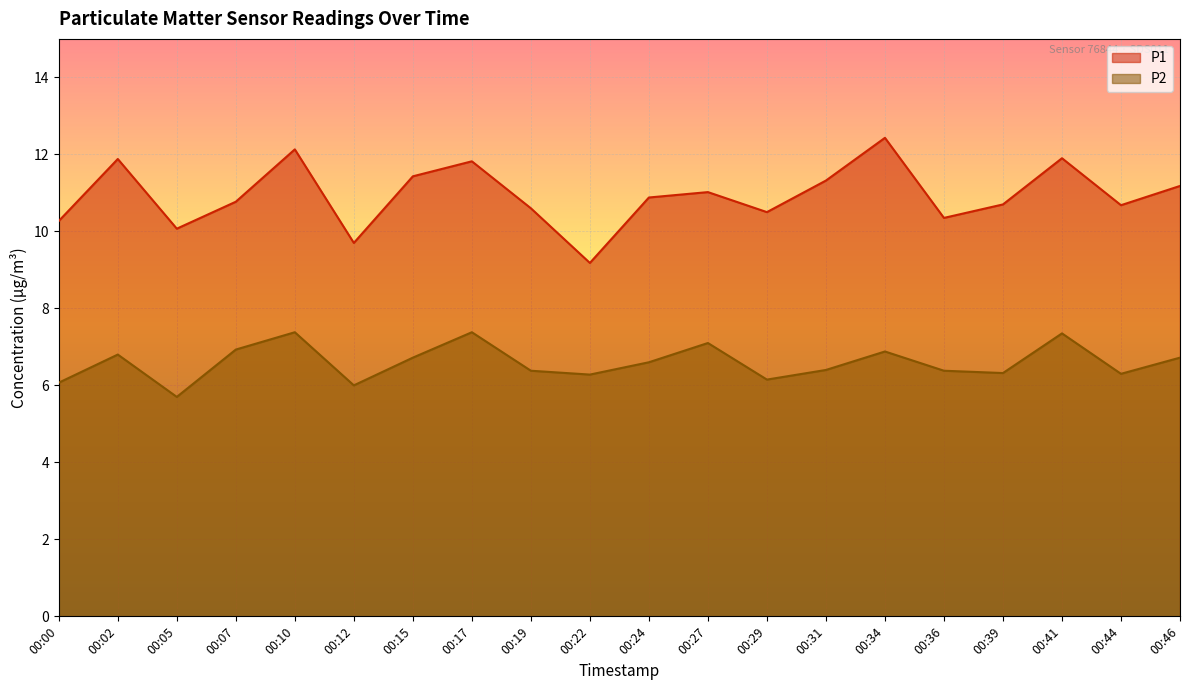

What is the average value of the P1 series?

10.9